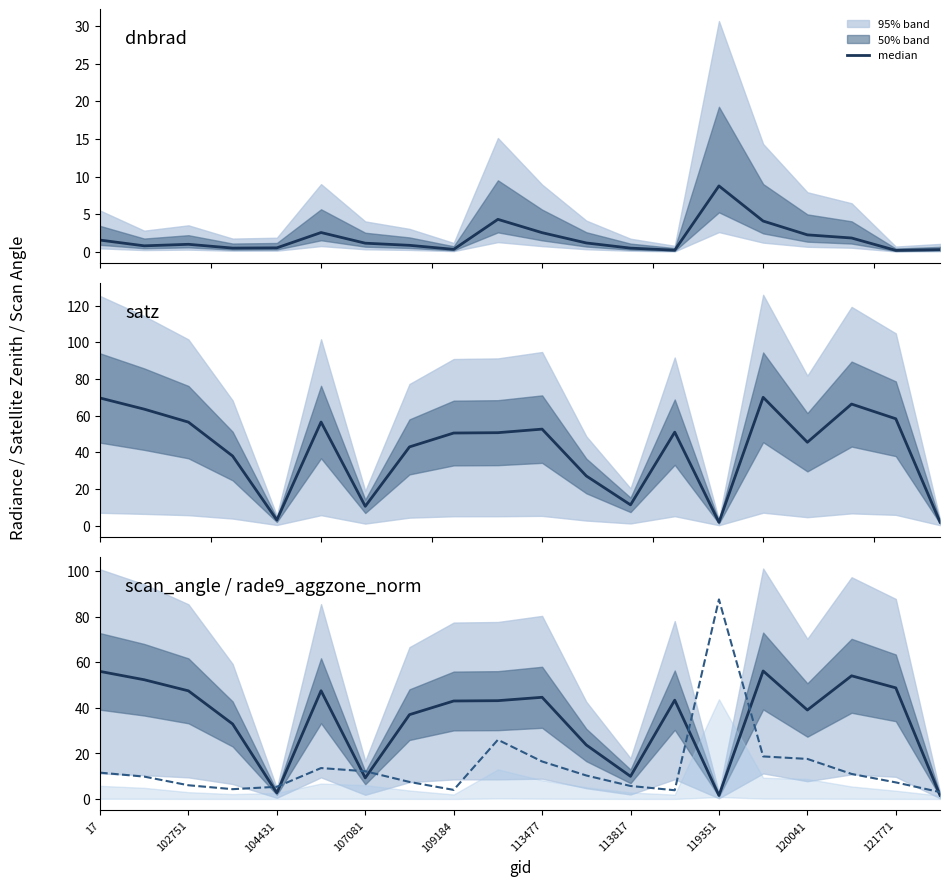

What is the difference between the scan_angle values at 15 and 16?

17.1